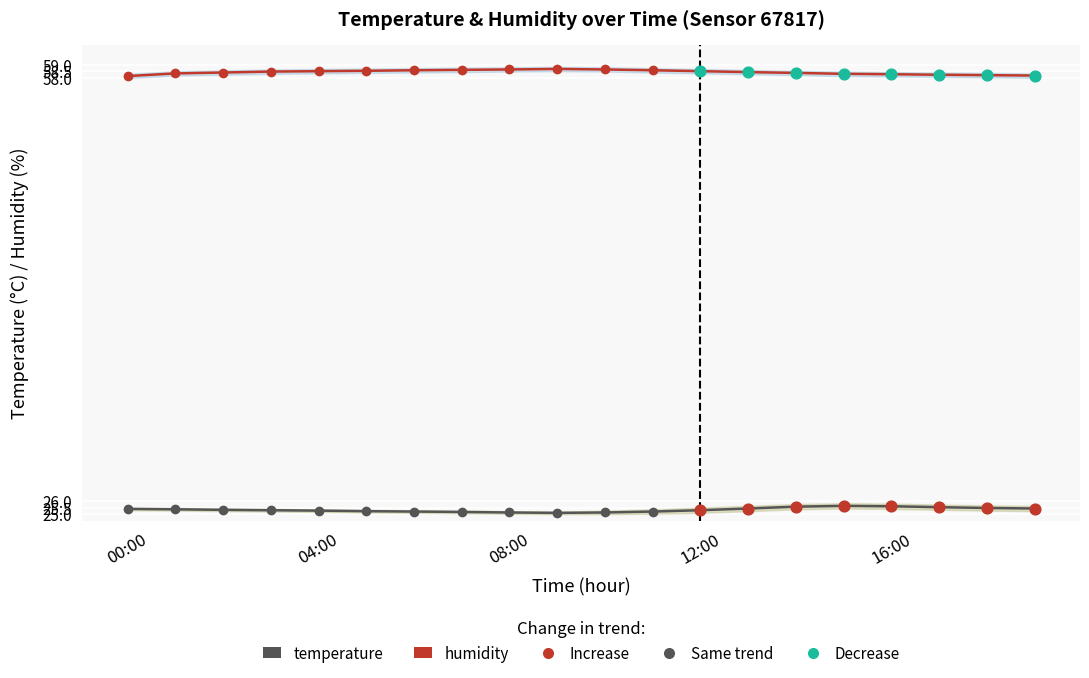

What is the total value across all series at 04:00?

83.7